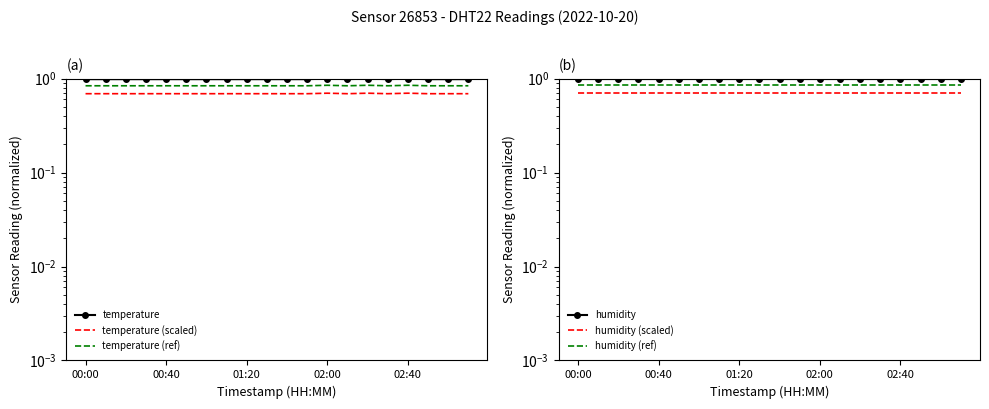

What is the maximum value for humidity (scaled)?

0.7